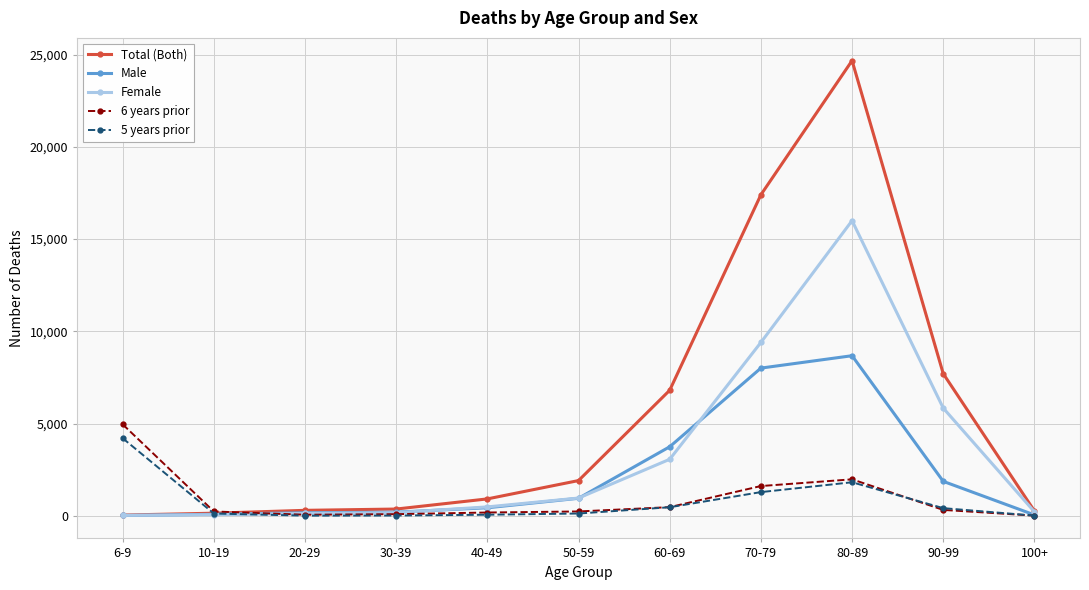

What is the label of the 8th point from the left?

70-79